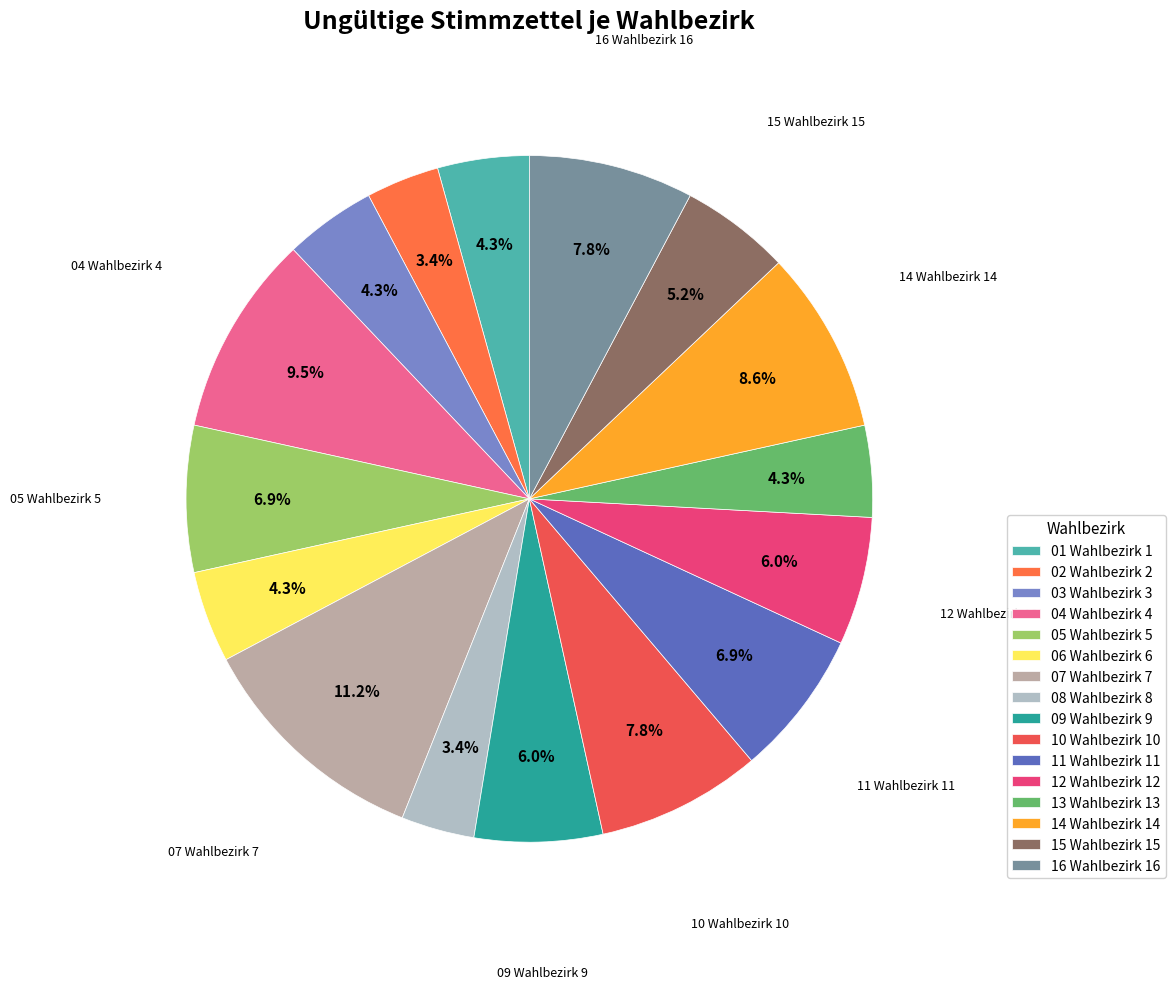

What is the ratio of the value at 14 Wahlbezirk 14 to the value at 02 Wahlbezirk 2?

2.5